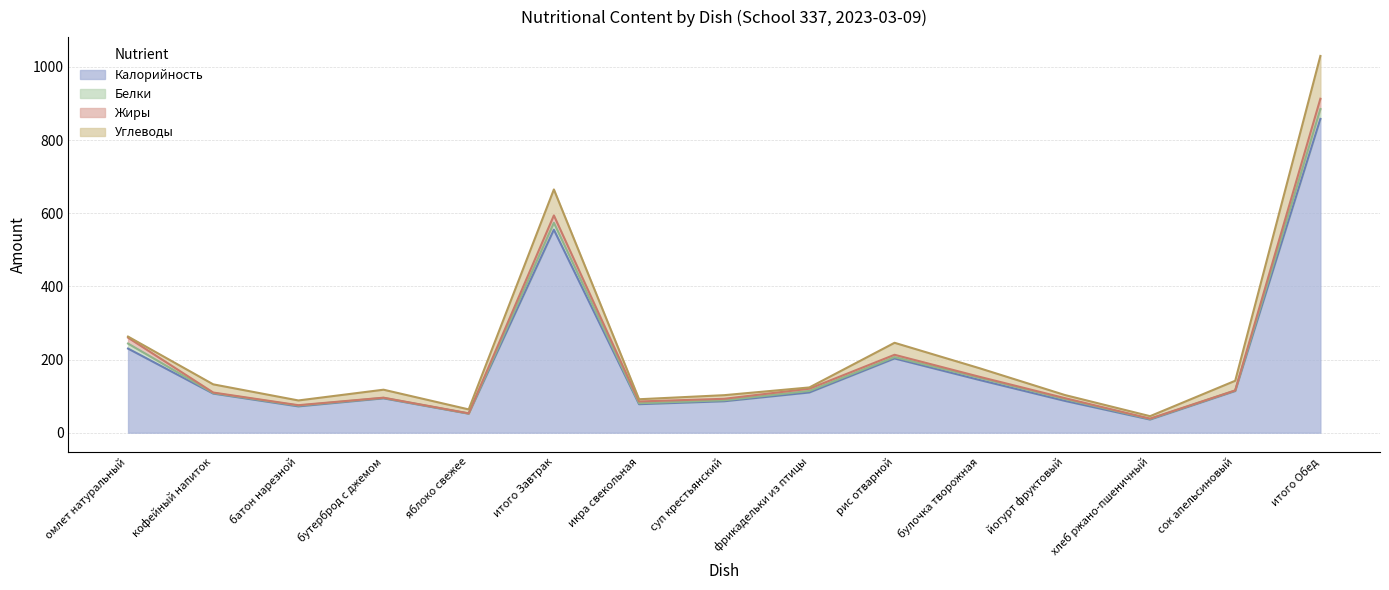

Reading left to right, transcribe all the data shown in this chart.

Калорийность: 230.0	107.0	72.0	94.0	52.0	555.0	78.0	86.0	110.0	203.0	144.0	87.0	36.0	114.0	858.0
Белки: 13.7	1.5	2.0	1.2	0.4	19.0	2.5	2.6	4.2	3.7	5.9	5.0	1.6	1.4	27.0
Жиры: 16.2	1.3	1.2	0.5	0.4	20.0	4.9	4.0	6.1	6.3	2.8	2.5	0.8	0.2	28.0
Углеводы: 2.9	22.4	13.0	21.8	10.8	71.0	6.1	9.9	3.5	32.8	23.4	8.5	6.7	26.4	117.0